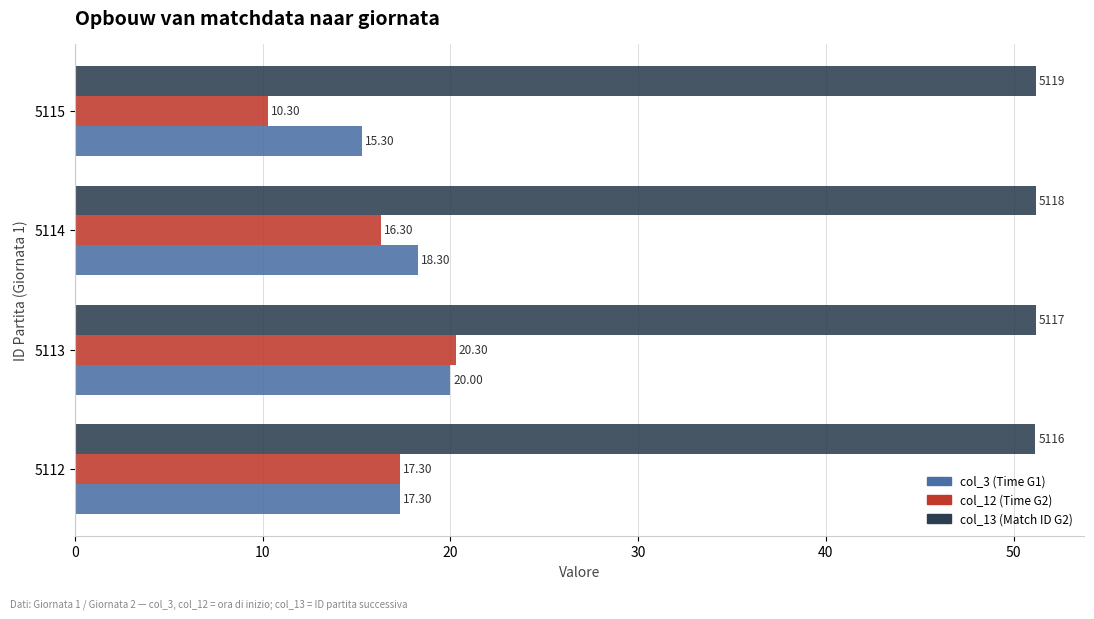

What is the average value of the col_12 (Time G2) series?

16.1